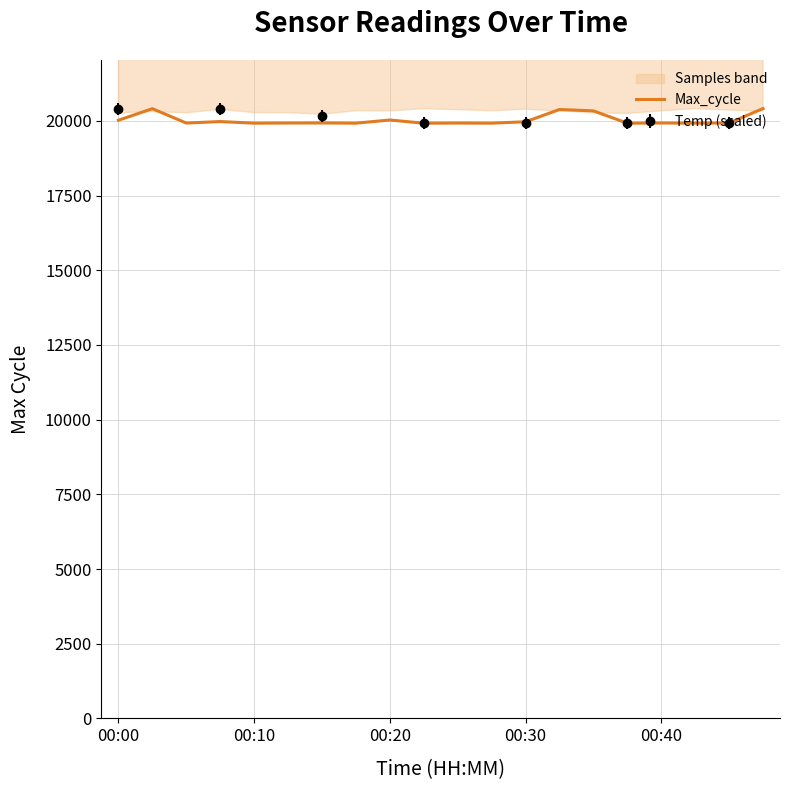

The value of Max_cycle at 00:40 is 9876. True or false?

False